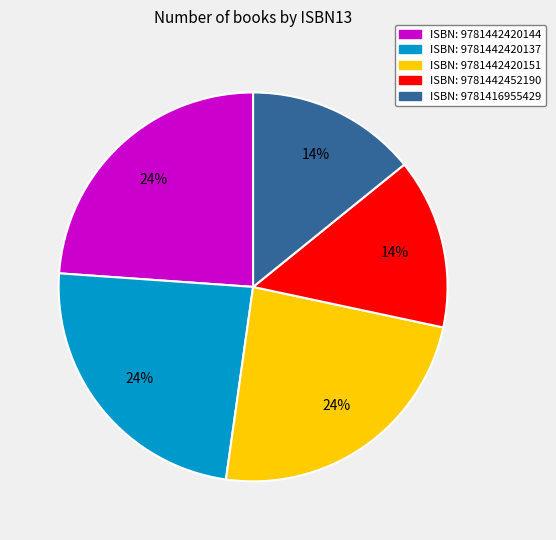

Is there any slice that represents more than half of the pie?

No